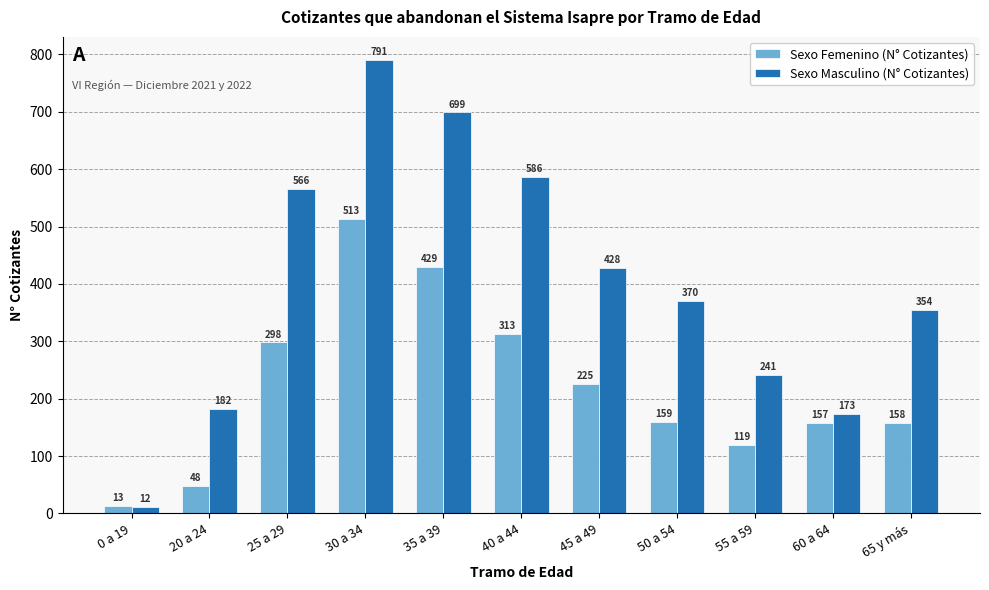

Reading right to left, transcribe all the data shown in this chart.

Sexo Femenino (N° Cotizantes): 158	157	119	159	225	313	429	513	298	48	13
Sexo Masculino (N° Cotizantes): 354	173	241	370	428	586	699	791	566	182	12